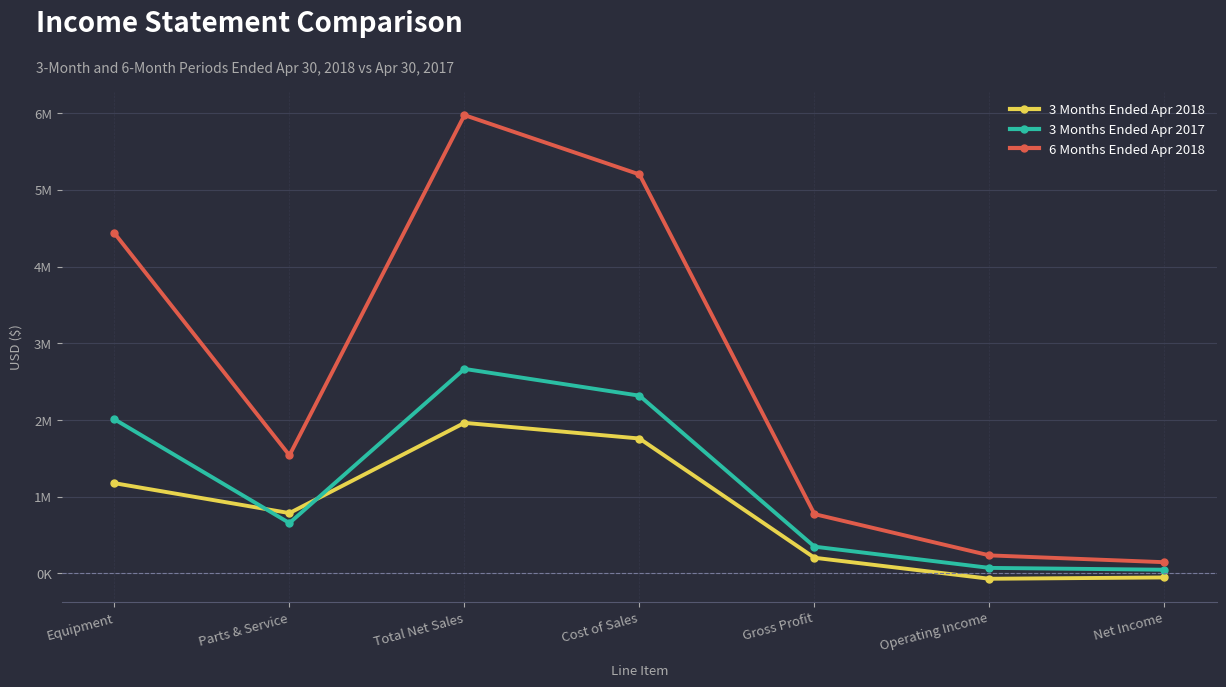

What are all the series names shown in the legend?

3 Months Ended Apr 2018, 3 Months Ended Apr 2017, 6 Months Ended Apr 2018